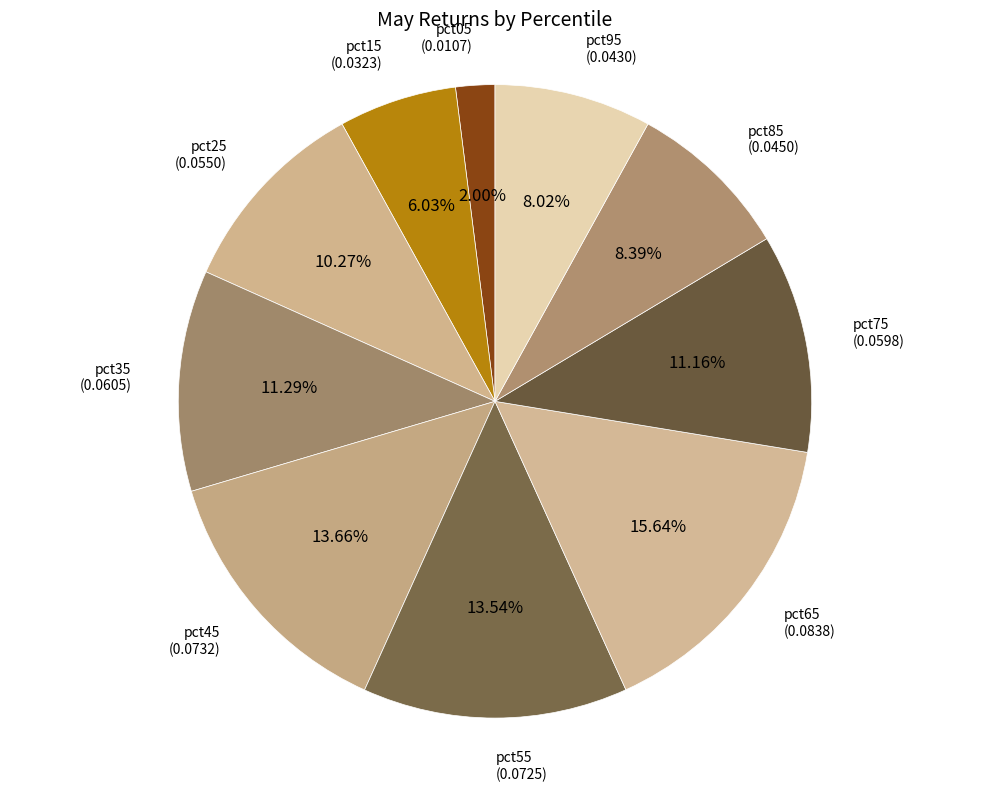

What is the largest slice in the pie chart?

pct65